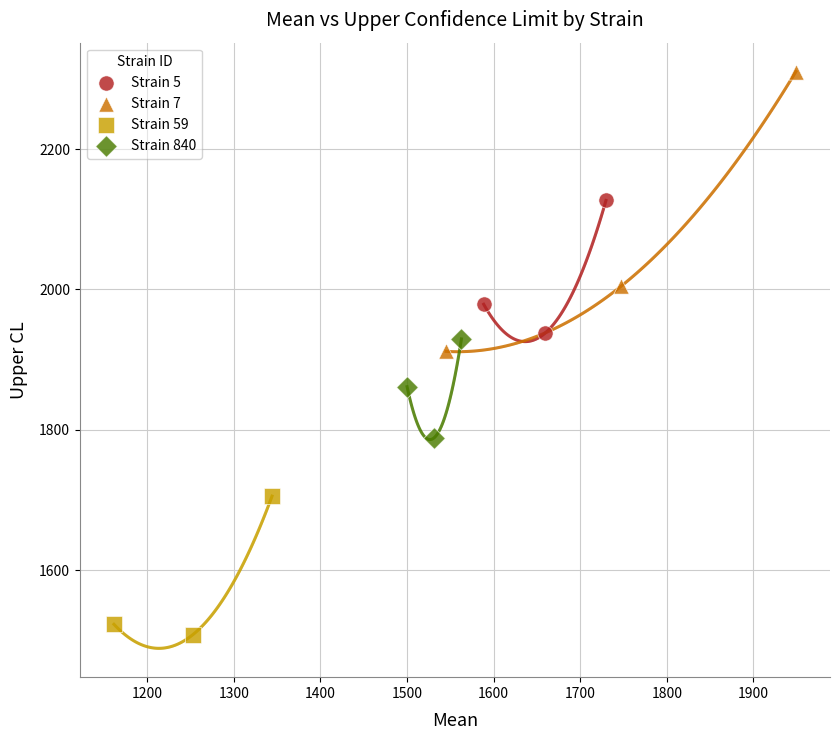

Which series contains the highest Y value?

Strain 7